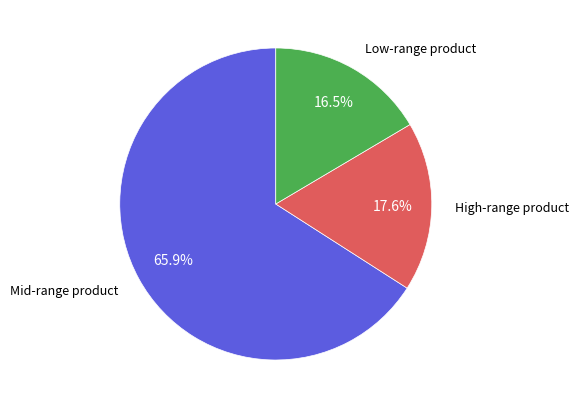

How many segments does this pie chart have?

3